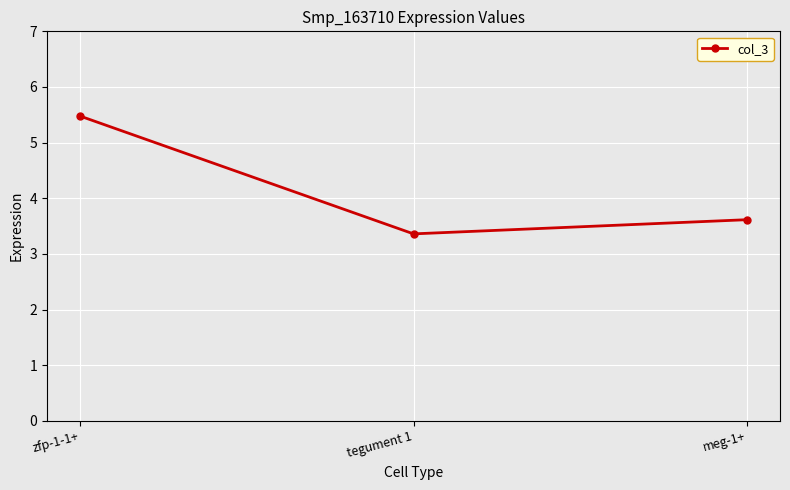

List the labels in order of value, smallest first.

tegument 1, meg-1+, zfp-1-1+